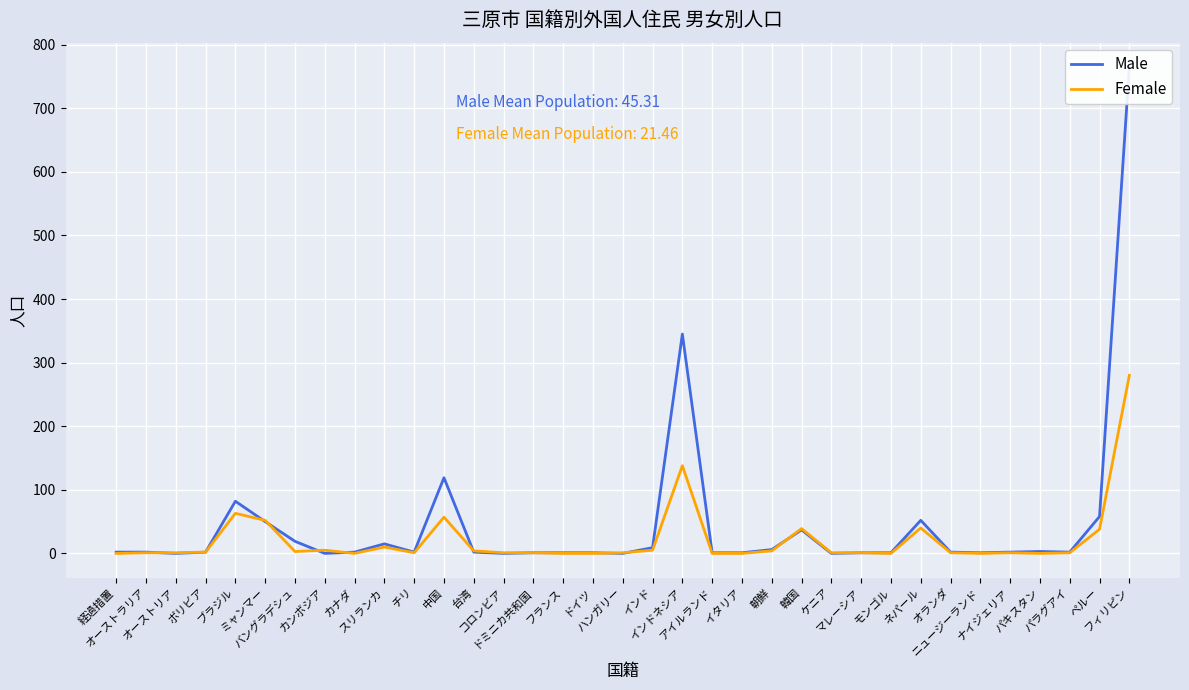

How many values in the Female series are below 1?

9